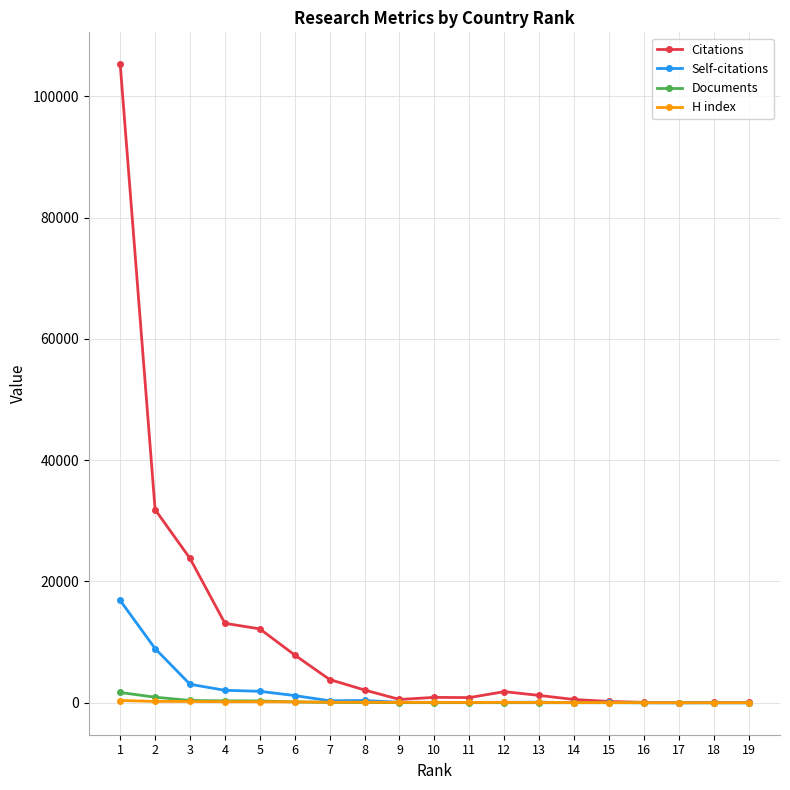

Which series has the largest range (max minus min)?

Citations